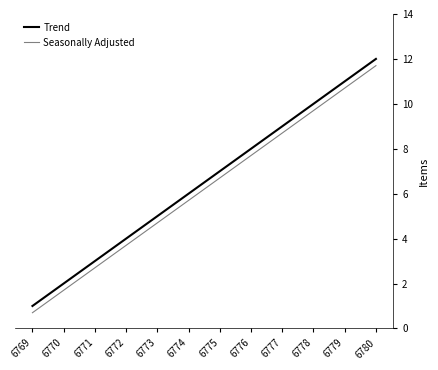

The Trend series shows 2.0 at 6770. True or false?

True